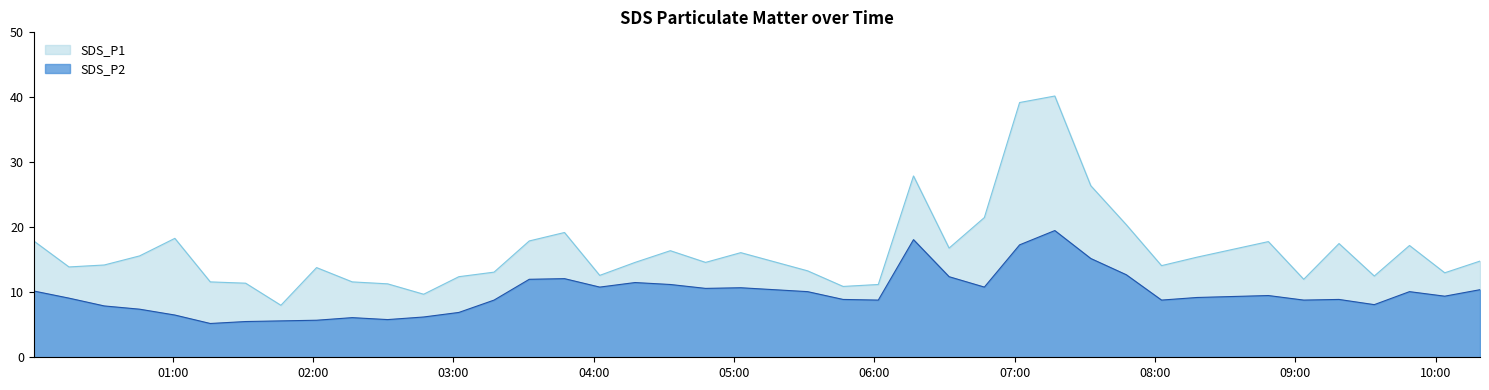

True or false: SDS_P2 and SDS_P1 cross at least once.

False